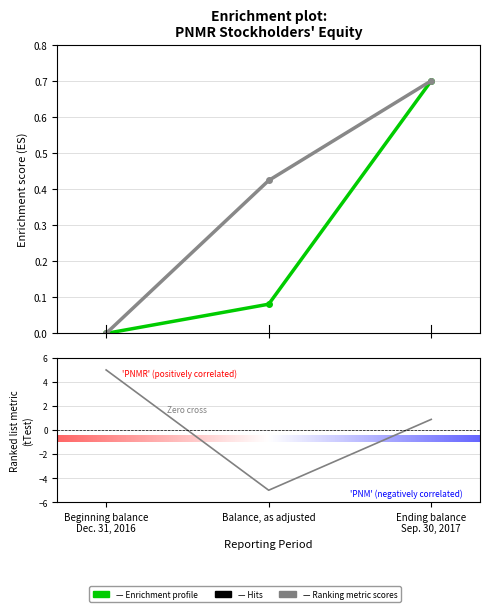

Count the PNM values in the range 0 to 1.

3